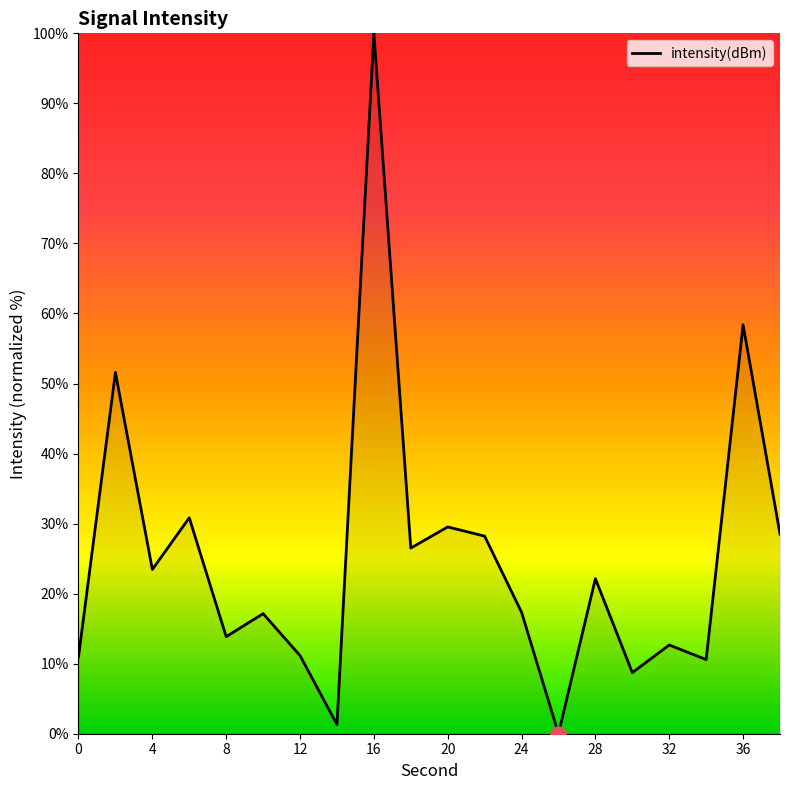

What is the greatest value displayed?

100.0